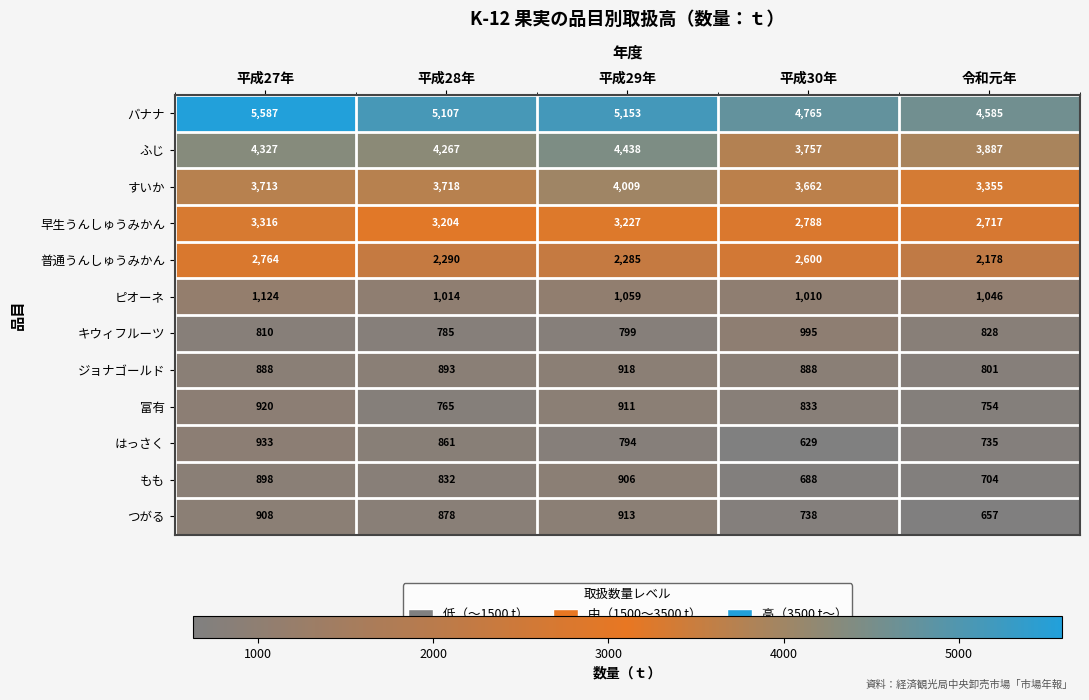

Which series has the widest spread of values?

バナナ